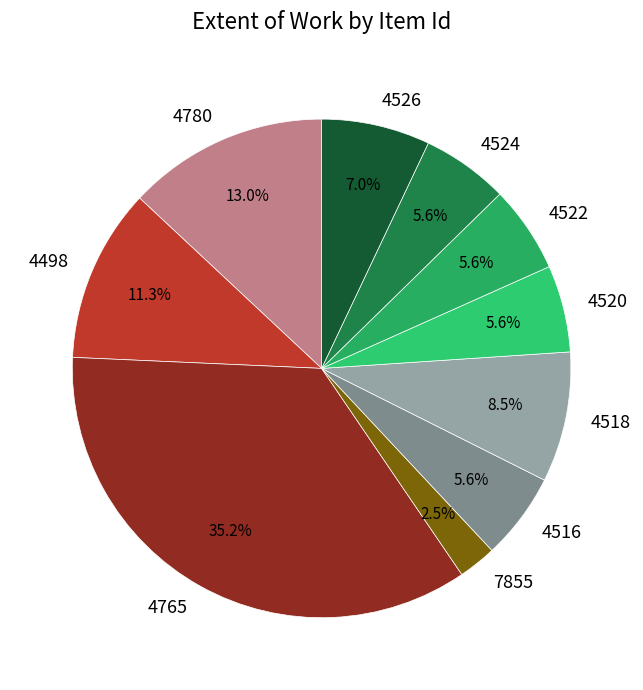

What is the smallest slice in the pie chart?

7855